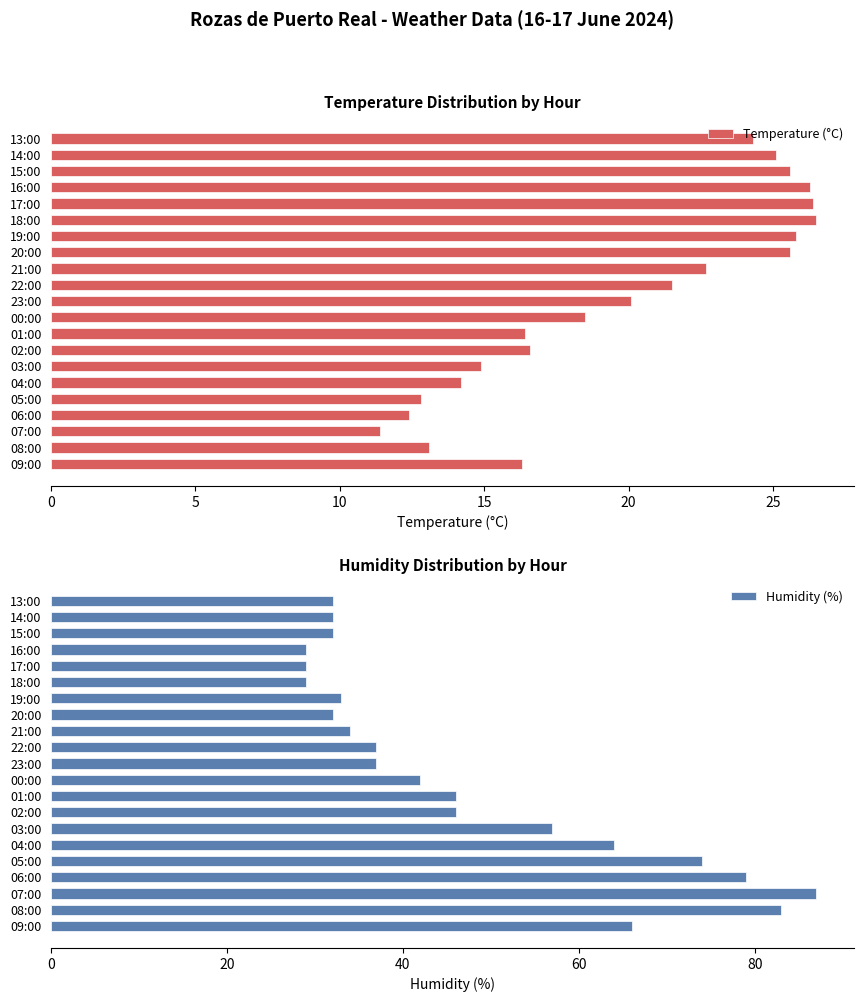

Where is Temperature (°C) nearest to the value 18?

00:00